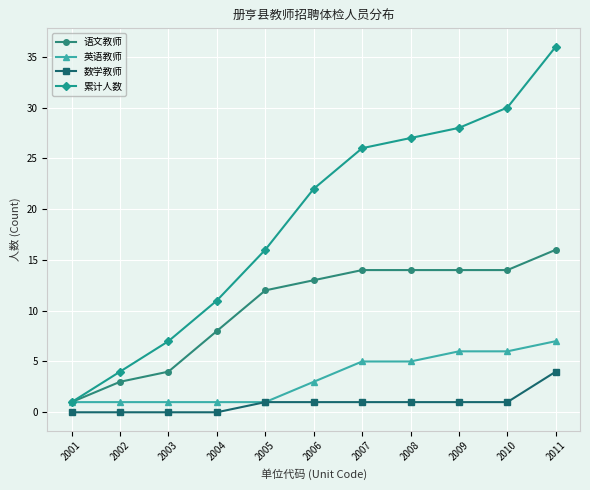

The value of 英语教师 at 2008 is 9. True or false?

False